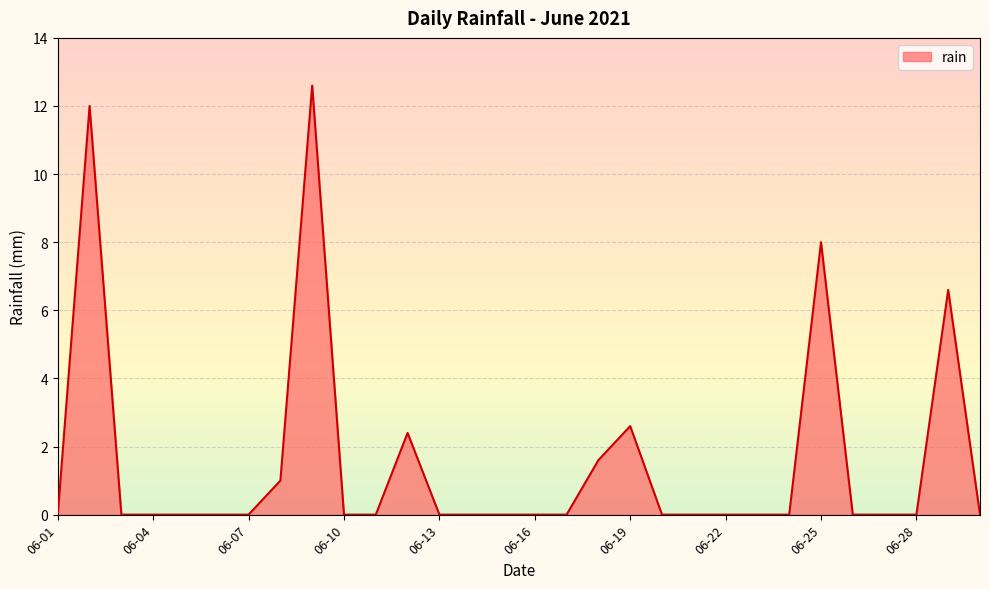

What is the greatest value displayed?

12.6